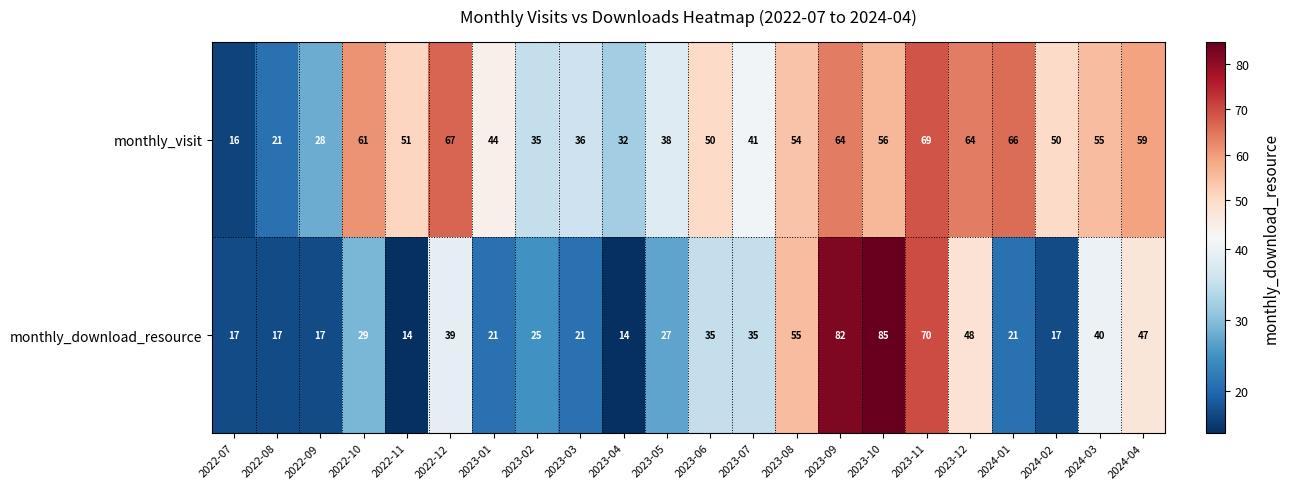

What is the total value across all series at 2024-02?

67